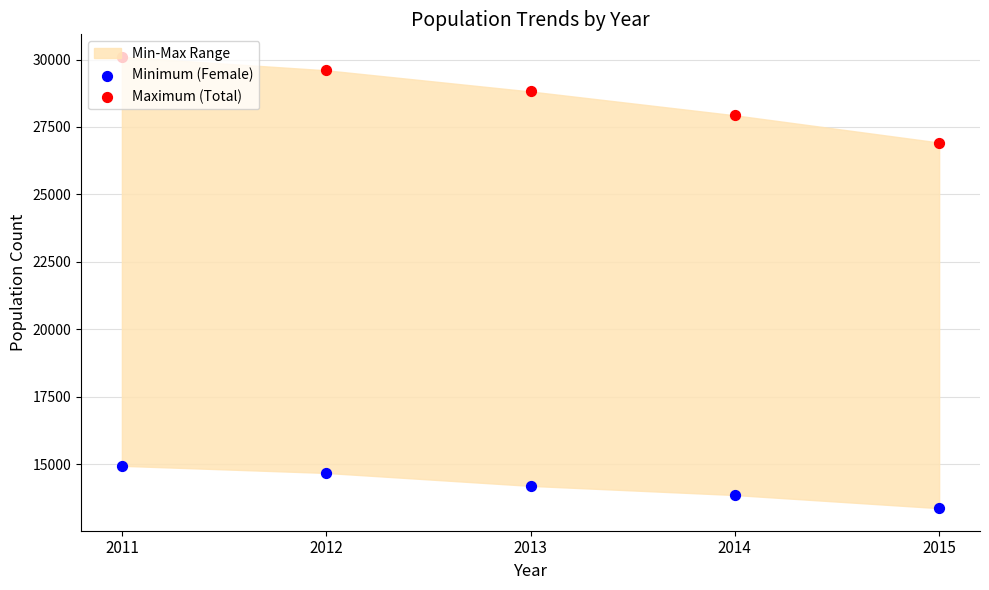

Which series contains the lowest Y value?

Minimum (Female)